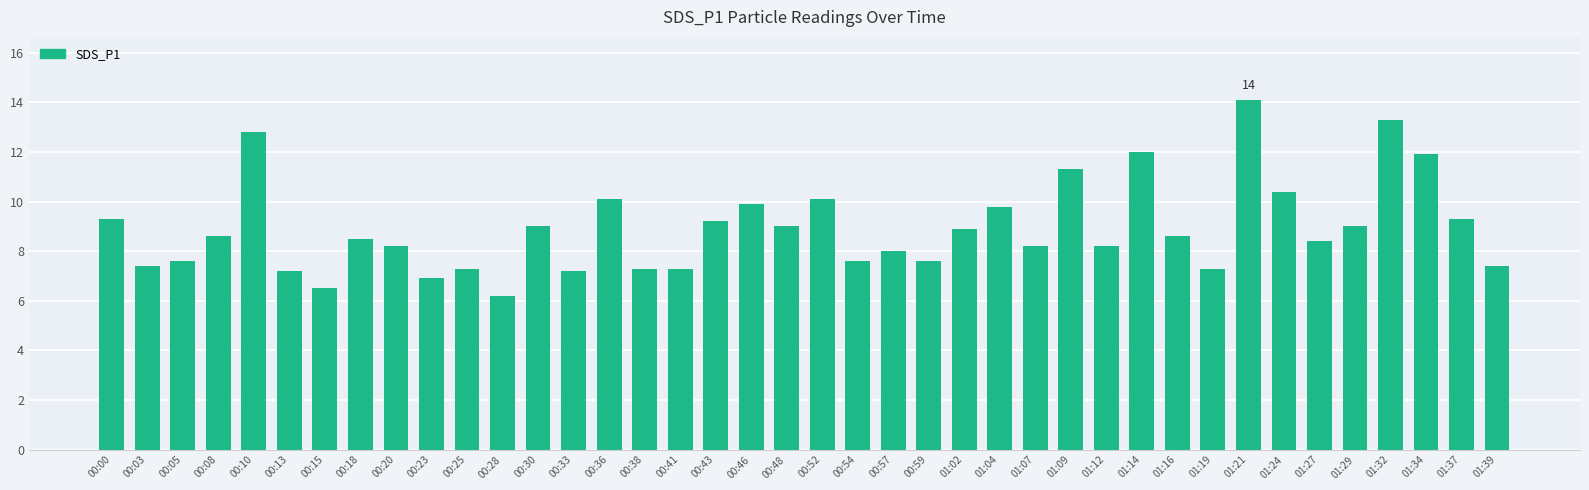

What is the minimum value shown in the chart?

6.2